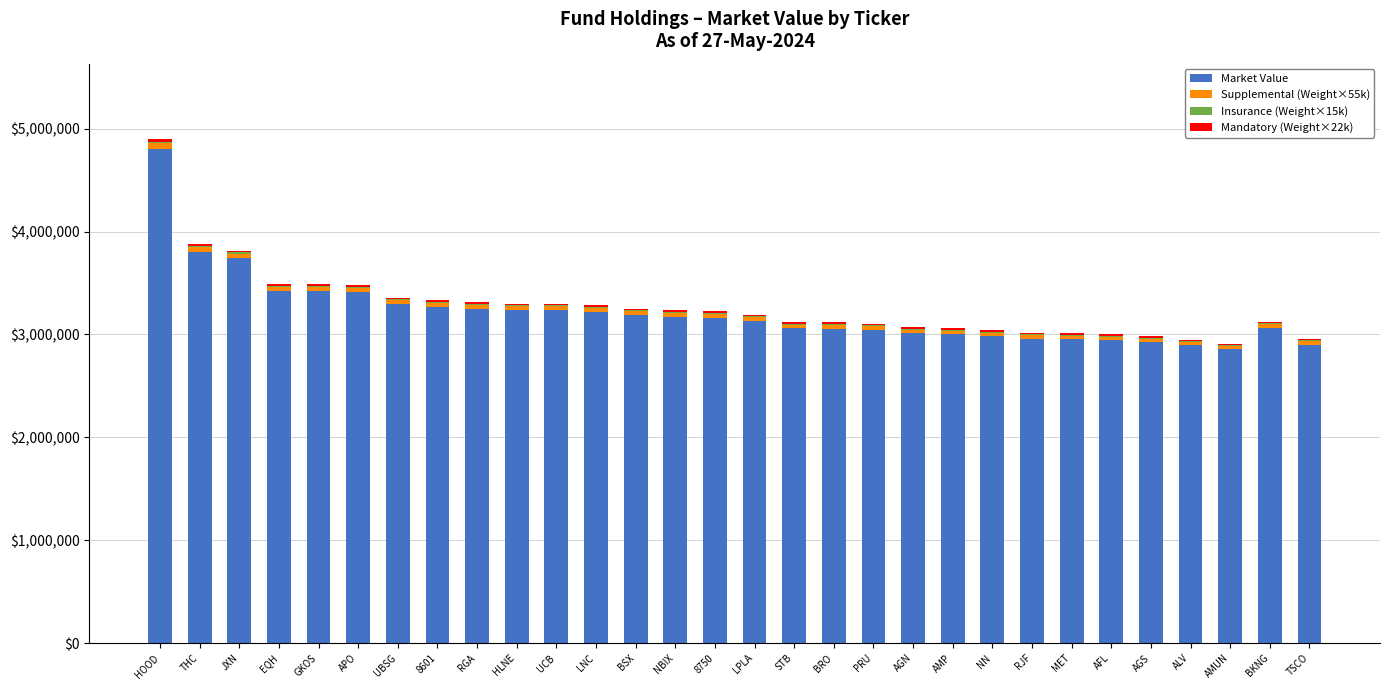

Does the chart contain stacked bars?

Yes